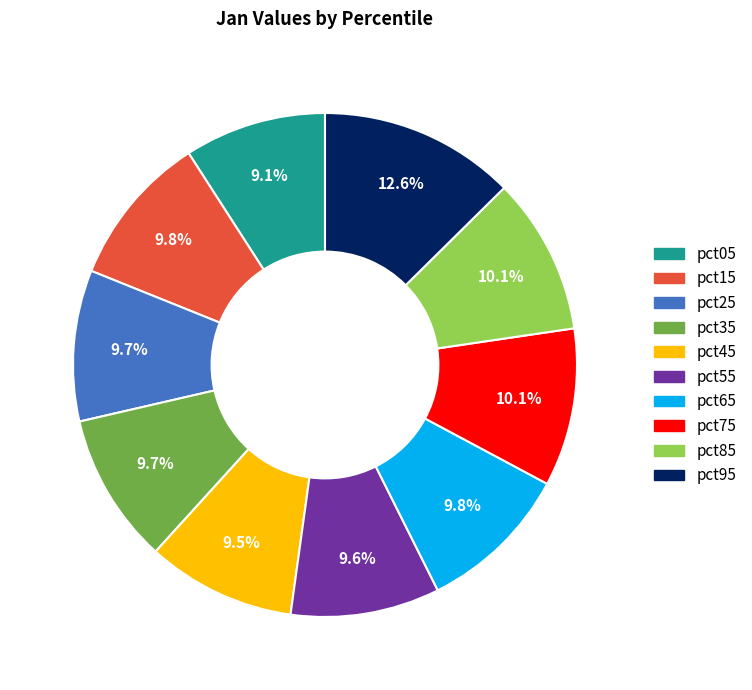

Does pct35 represent more than half of the total?

No